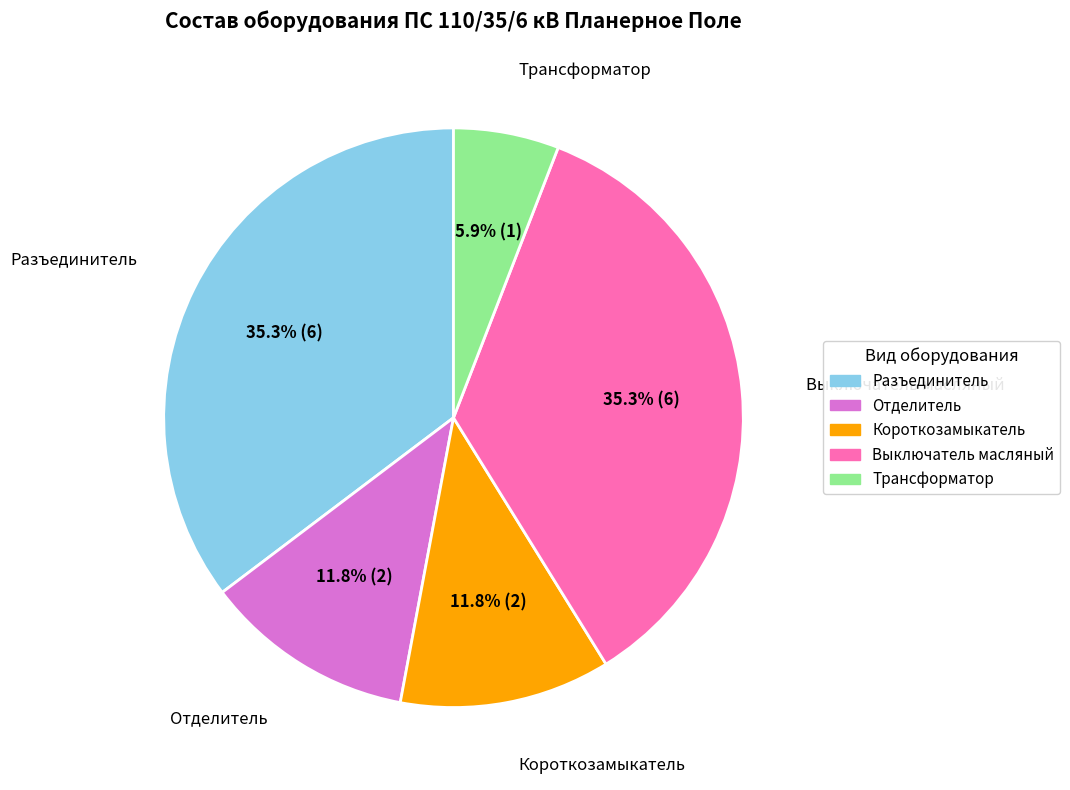

Which category has the smallest portion of the pie?

Трансформатор